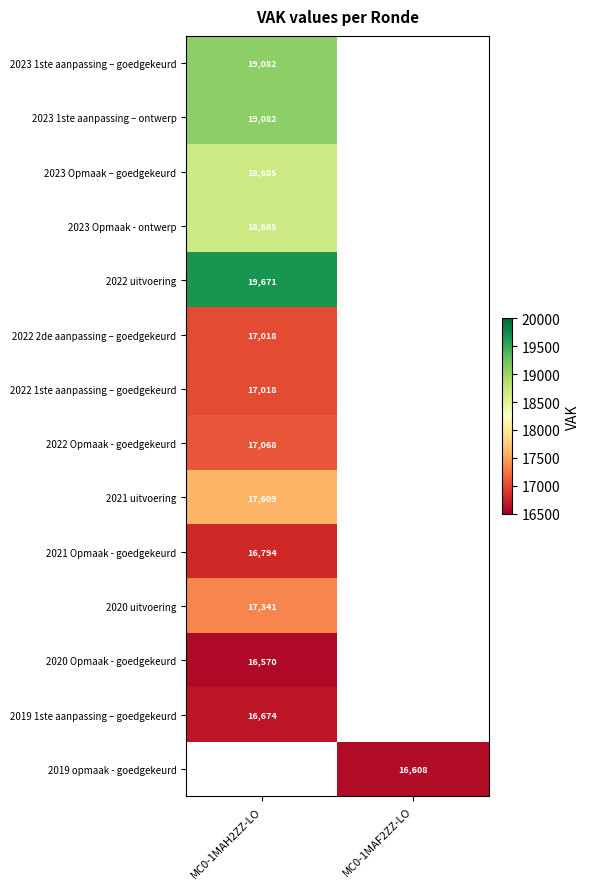

True or false: 2020 Opmaak - goedgekeurd has a value of 27892 at MC0-1MAH2ZZ-LO.

False